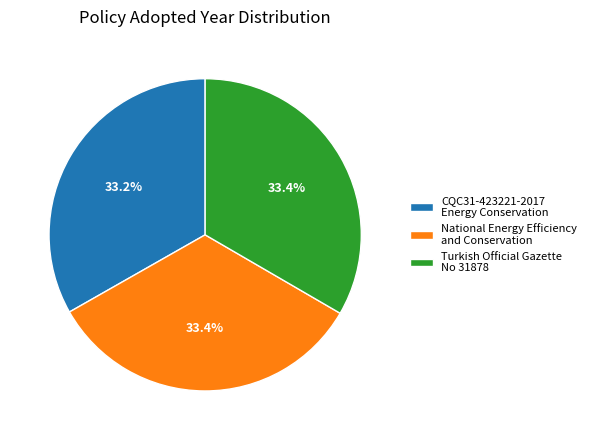

Do CQC31-423221-2017 Energy Conservation and National Energy Efficiency and Conservation together represent more than half of the pie?

Yes